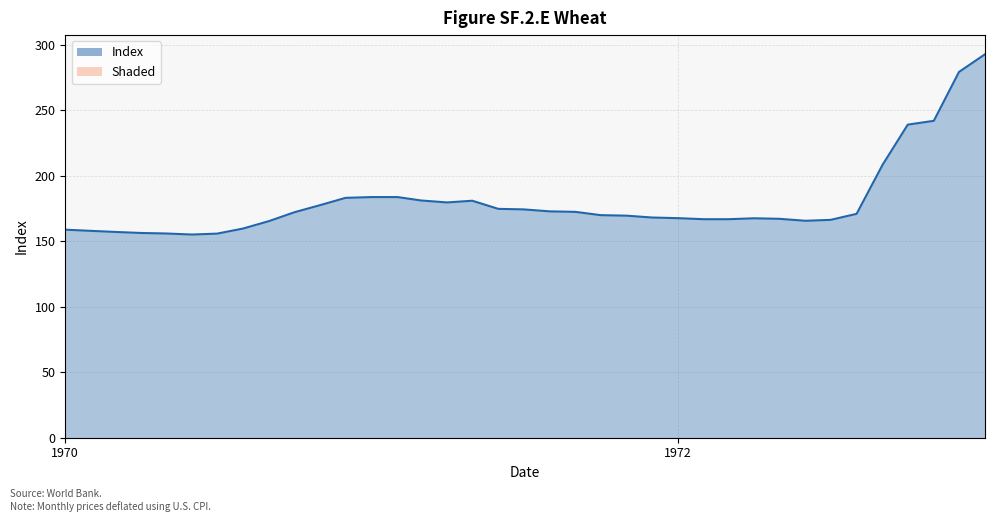

How many series are shown in this chart?

1